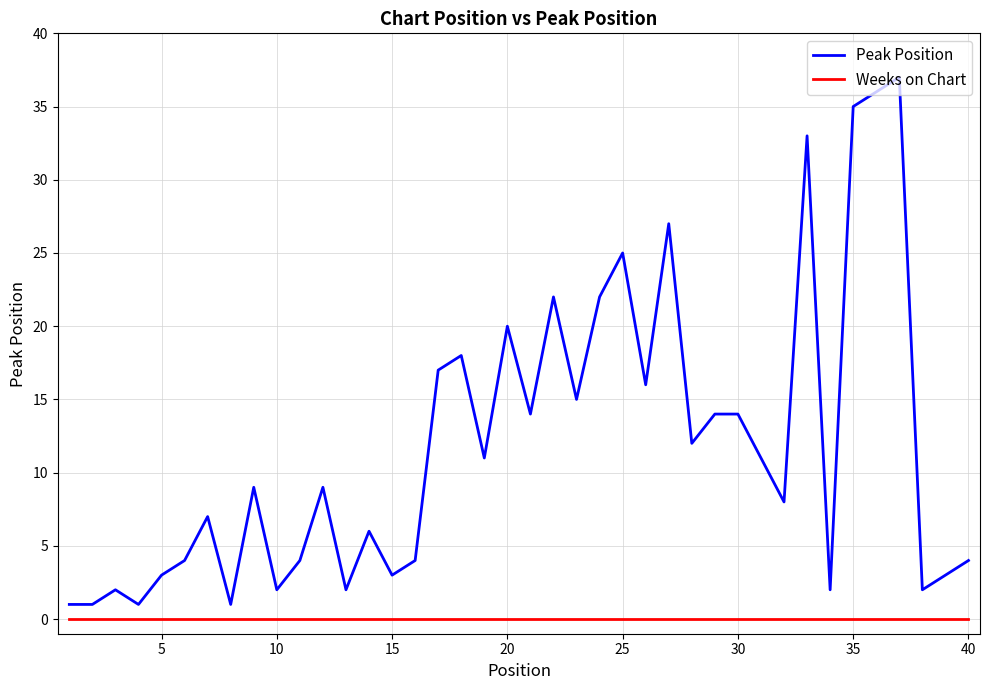

Which series has the largest range (max minus min)?

Peak Position